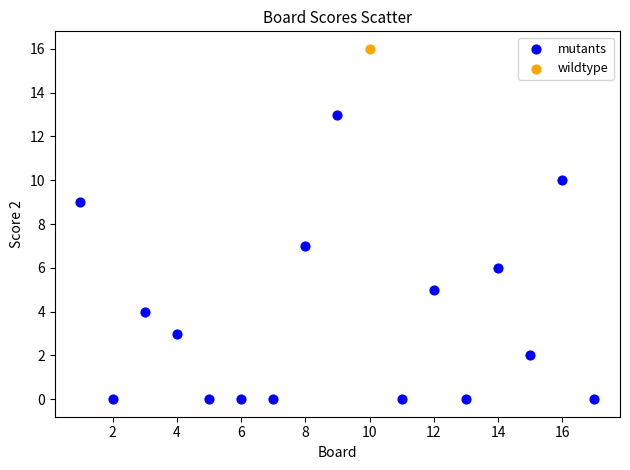

What are all the series names shown in the legend?

mutants, wildtype